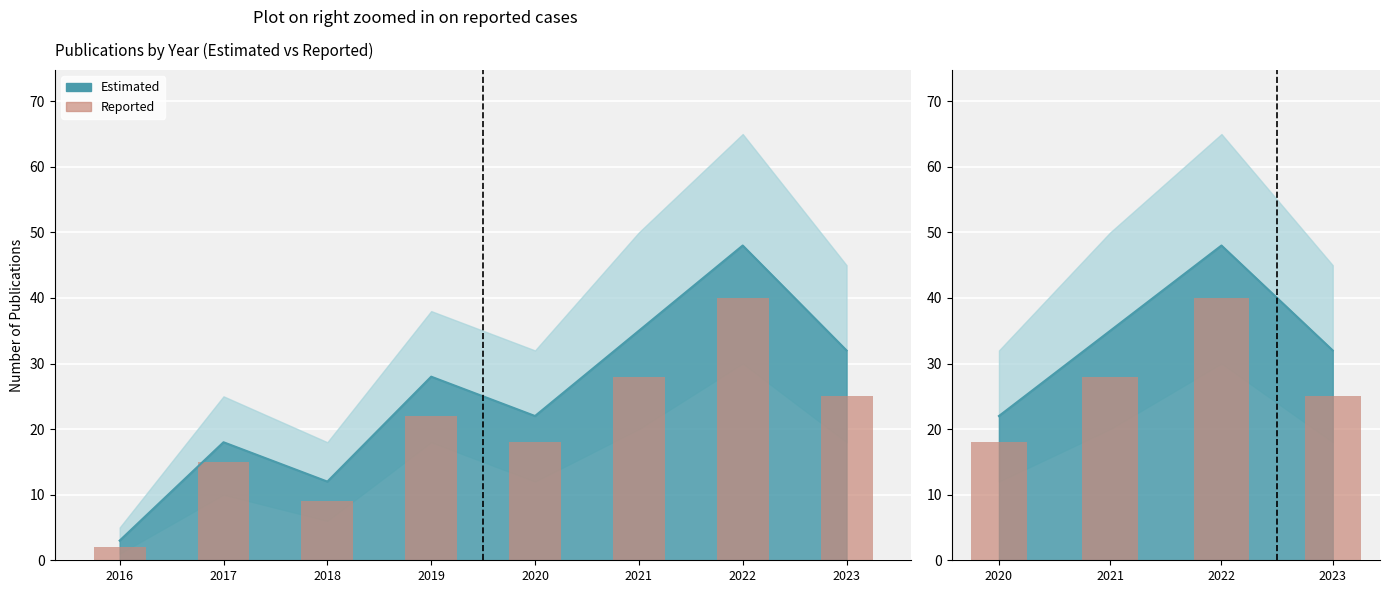

Between 2020 and 2021, which is larger?

2021